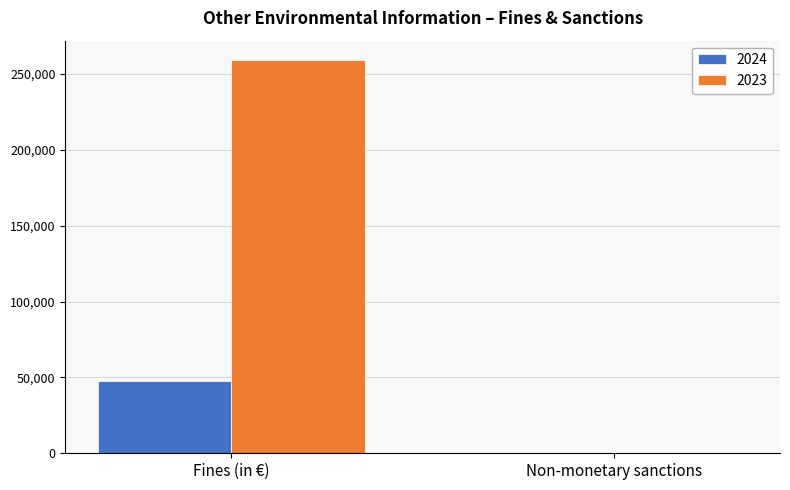

Reading left to right, list all the values displayed in this chart.

2024: 47600	7
2023: 259000	13